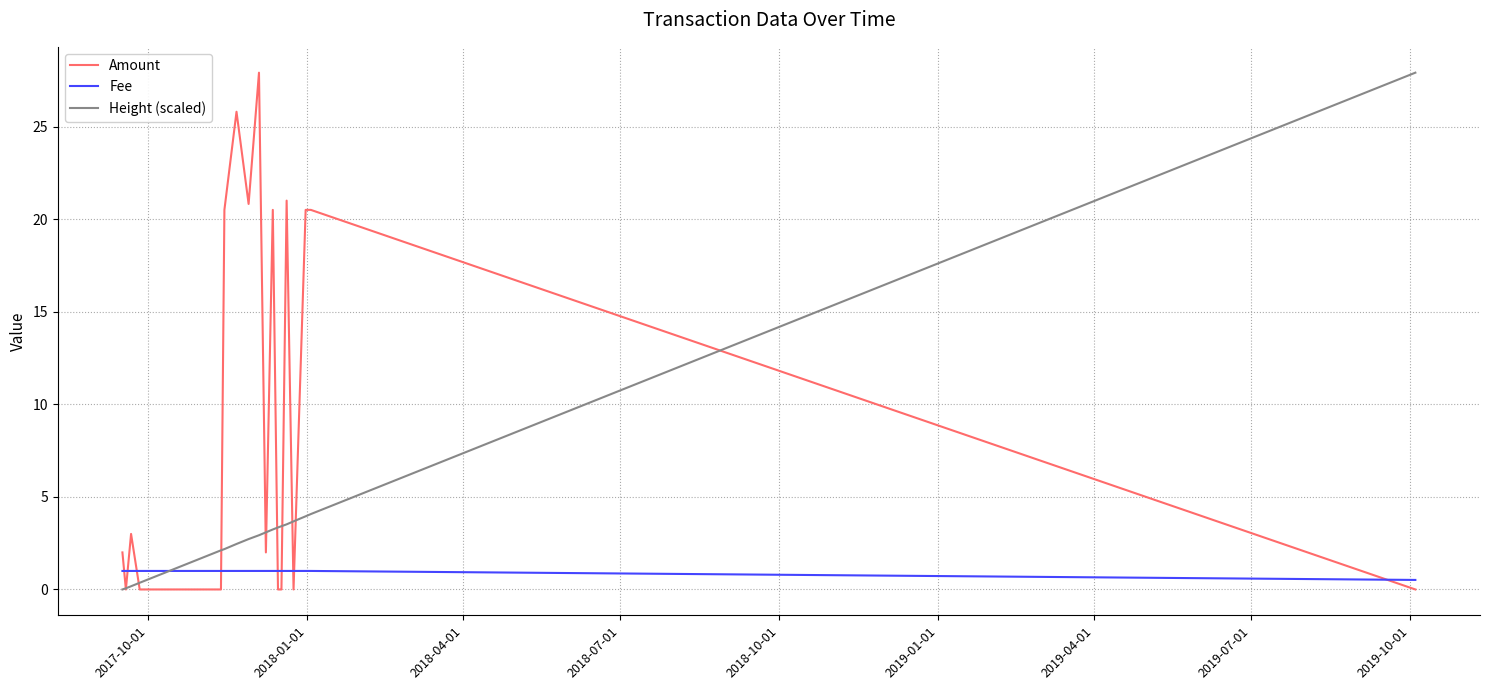

Rank the series by their average value, from lowest to highest.

Fee, Height (scaled), Amount